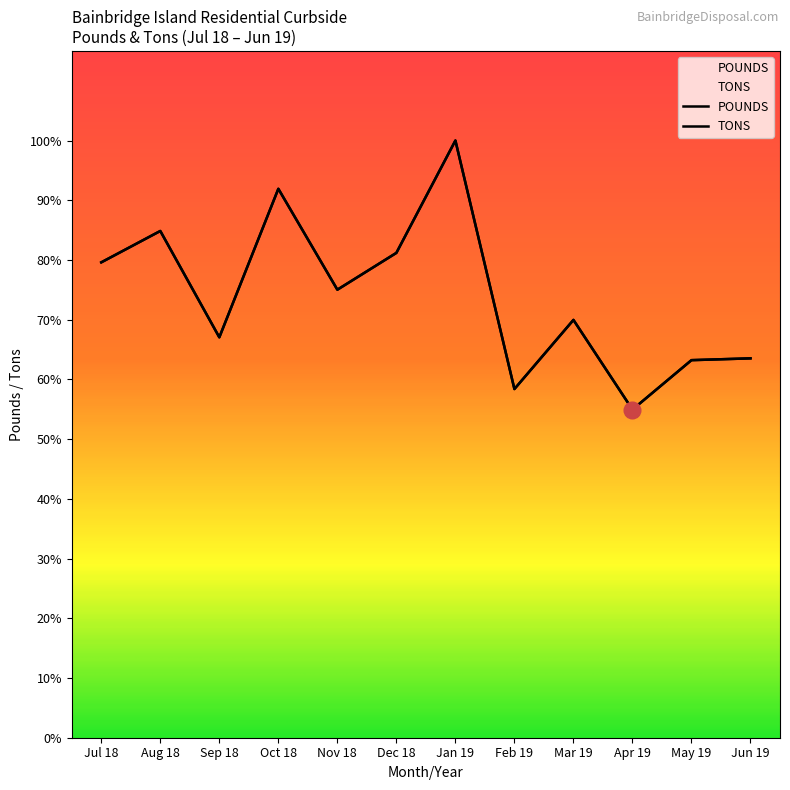

True or false: POUNDS and TONS intersect in this chart.

False